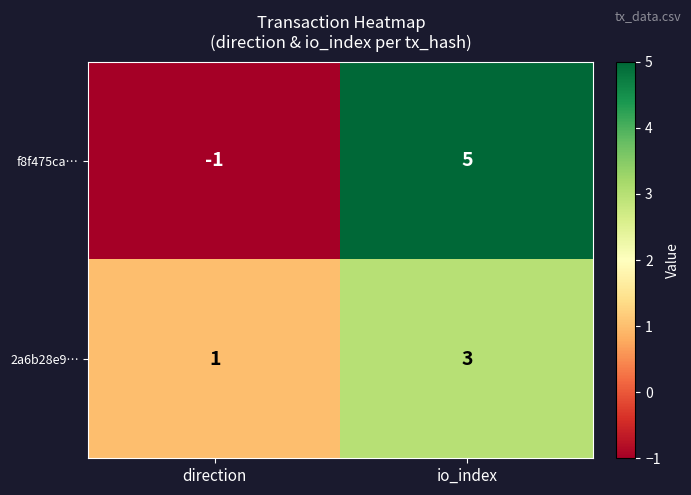

Rank the categories by f8f475ca… value from highest to lowest.

io_index, direction